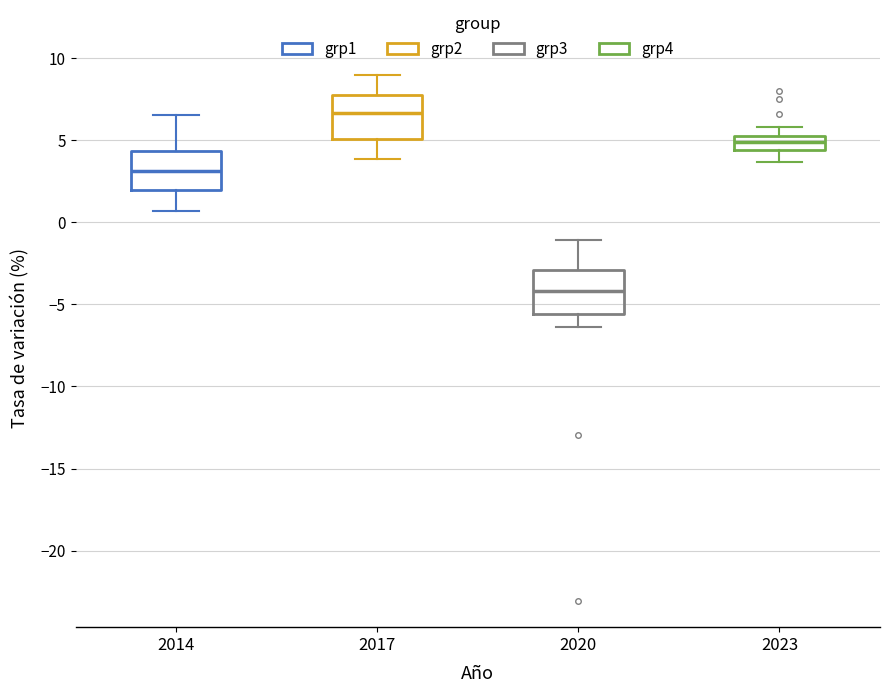

Which box has the lowest median line?

2020